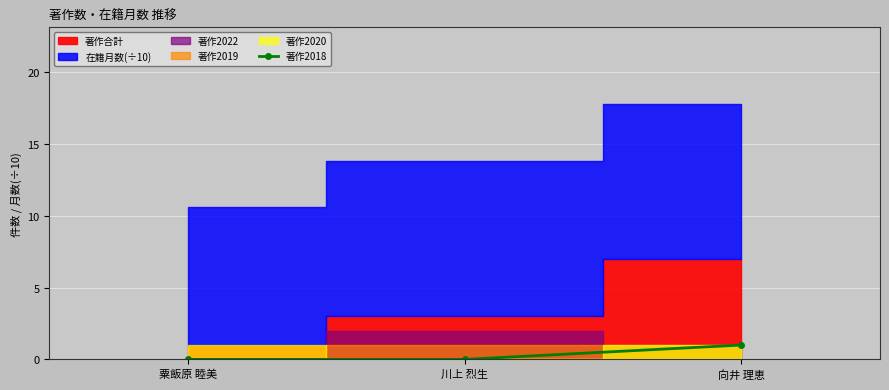

What is the label of the 2nd point from the right?

川上 烈生